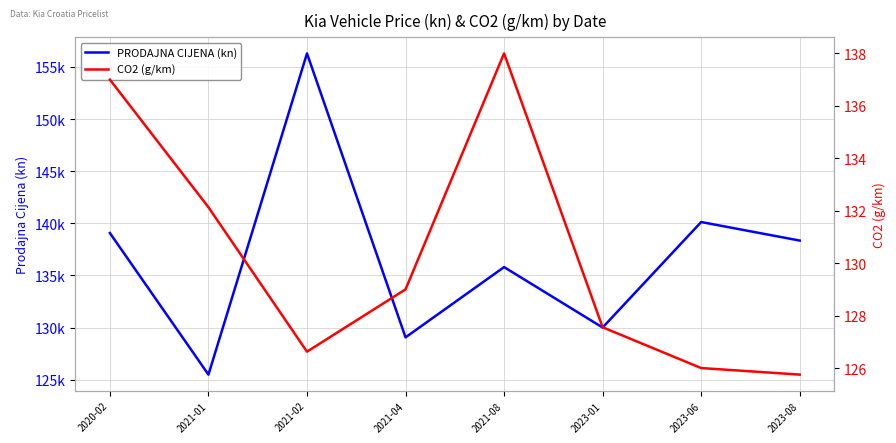

The CO2 (g/km) series shows 125.8 at 2023-08. True or false?

True